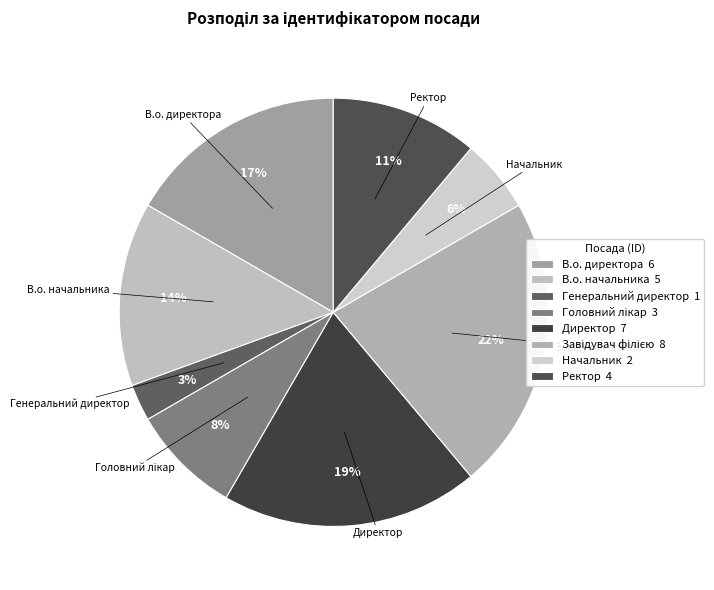

Rank the categories by value from highest to lowest.

Завідувач філією, Директор, В.о. директора, В.о. начальника, Ректор, Головний лікар, Начальник, Генеральний директор